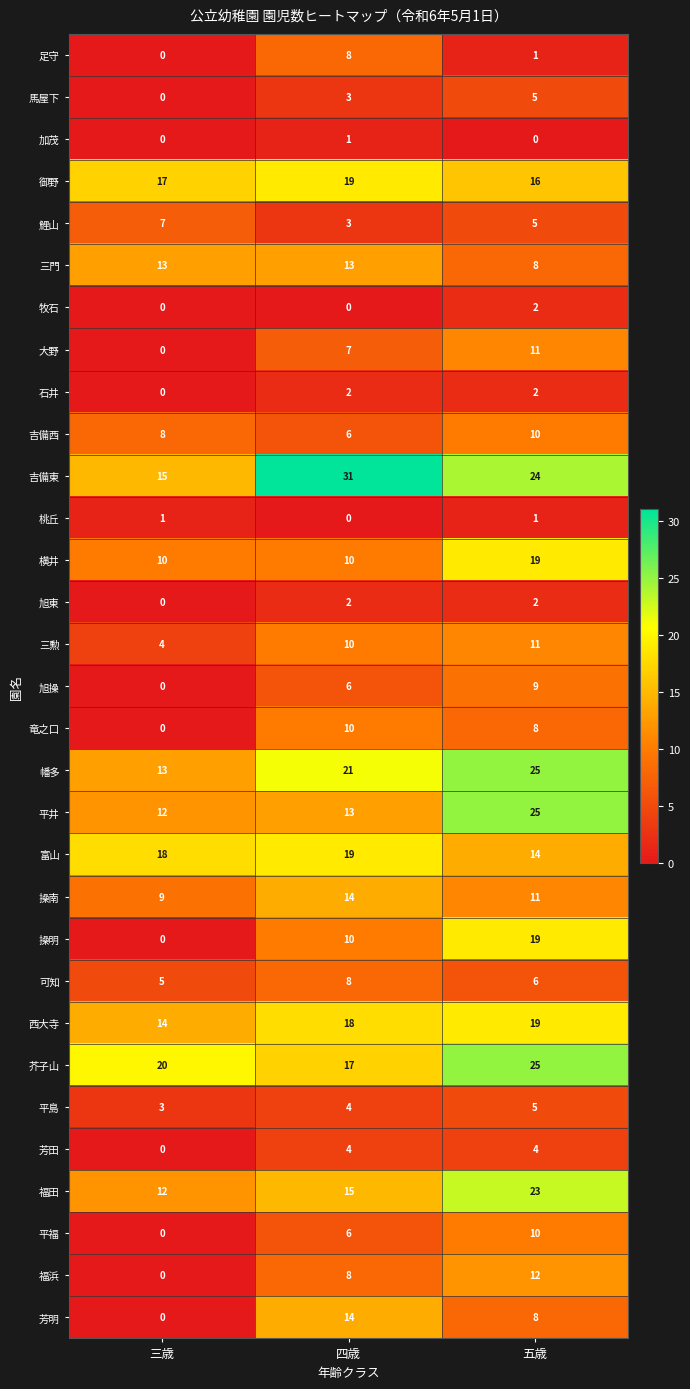

At which label does 芥子山 reach its minimum?

四歳